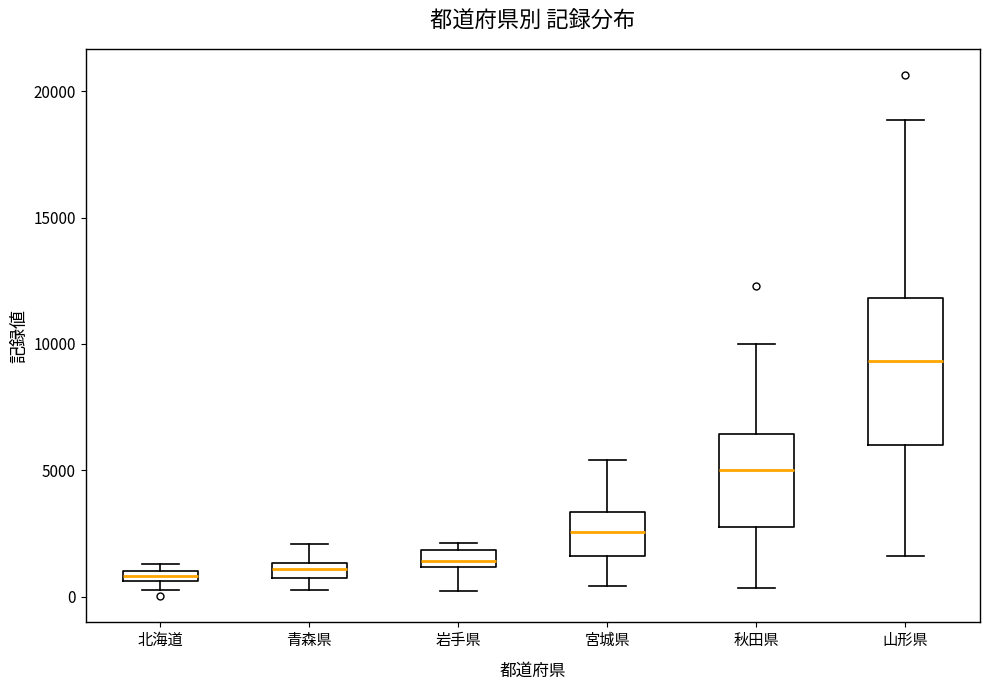

Comparing the boxes themselves (not the whiskers), which one is the tallest?

山形県